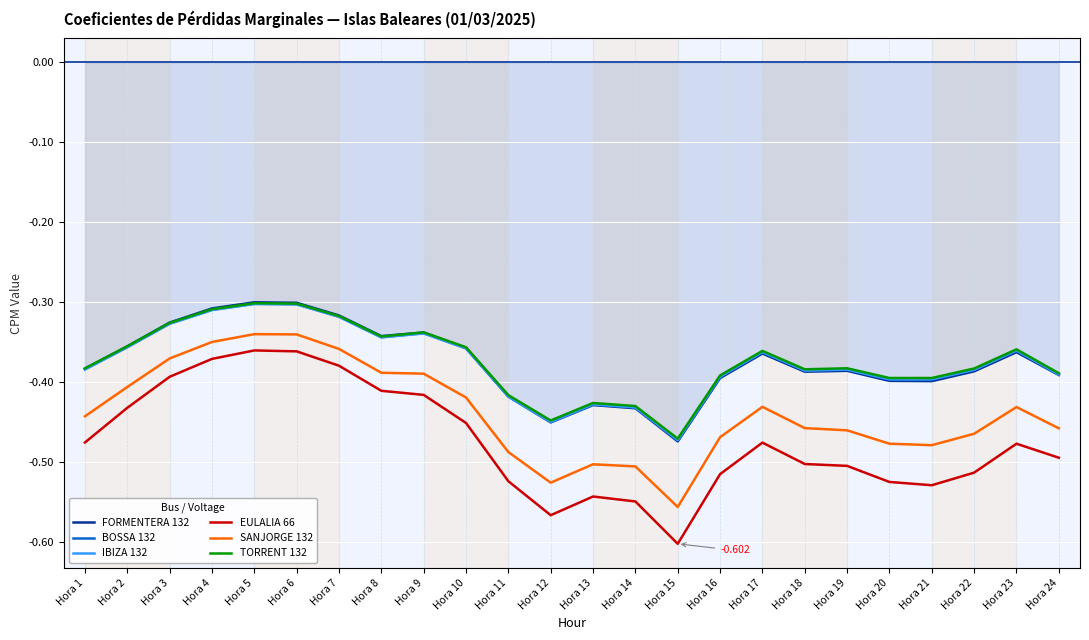

What are all the series names shown in the legend?

FORMENTERA 132, BOSSA 132, IBIZA 132, EULALIA 66, SANJORGE 132, TORRENT 132